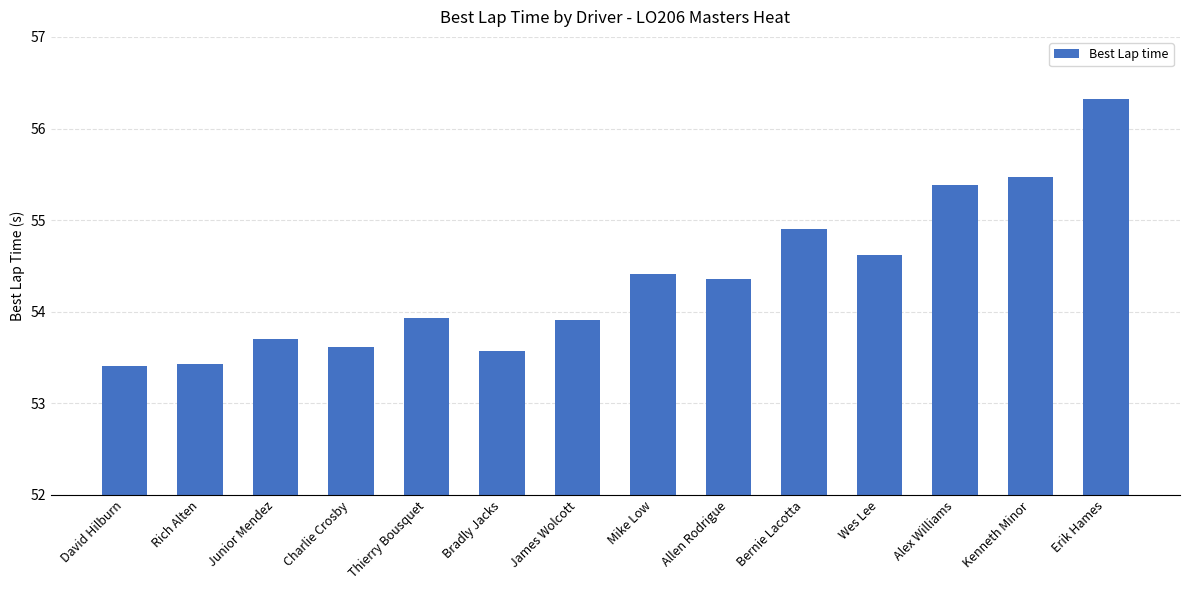

What is the difference between the maximum and second lowest values?

2.9